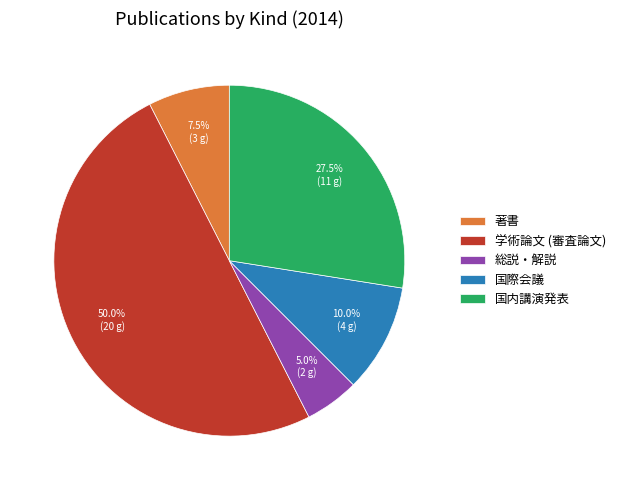

Is 著書 the majority of the pie?

No